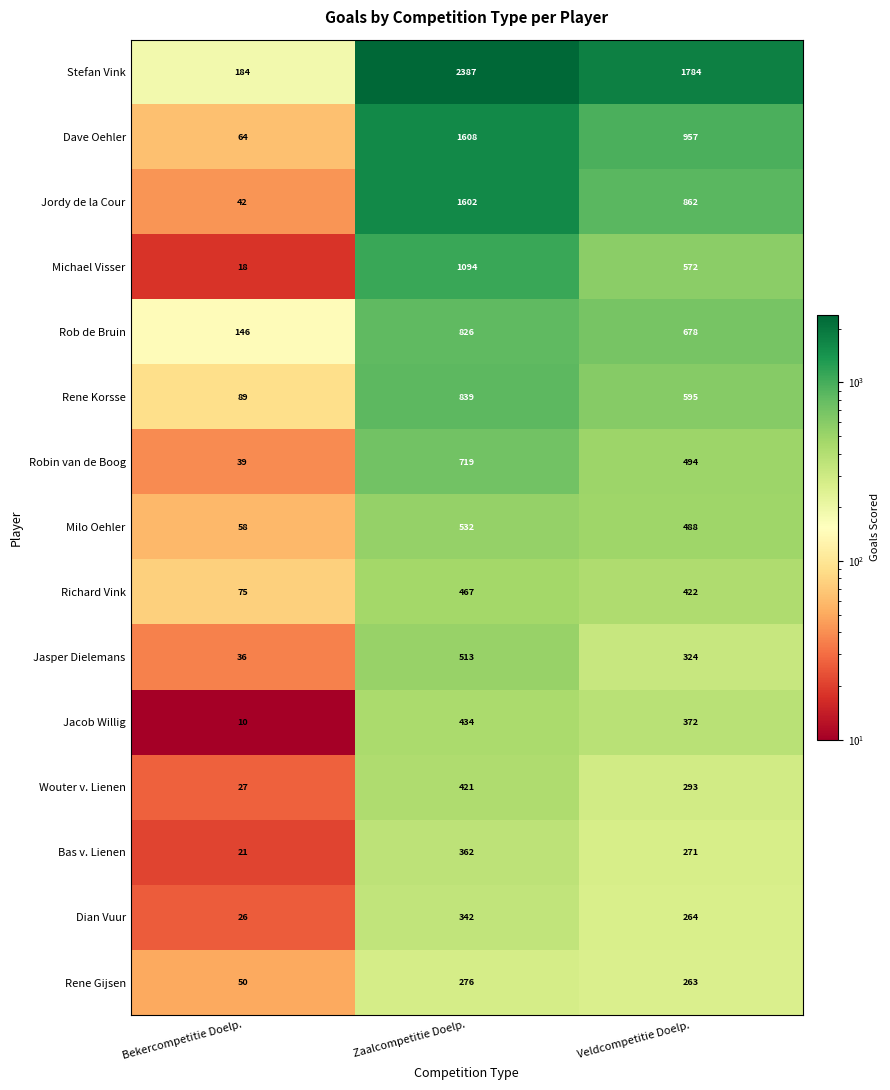

Which category has the lowest value across all series?

Bekercompetitie Doelp.